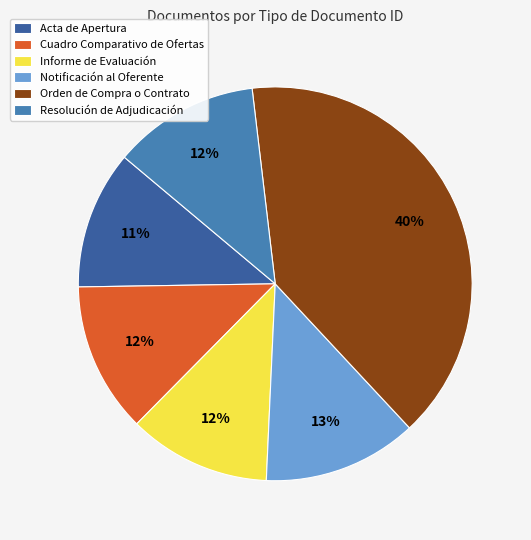

Does Resolución de Adjudicación account for over 50% of the chart?

No